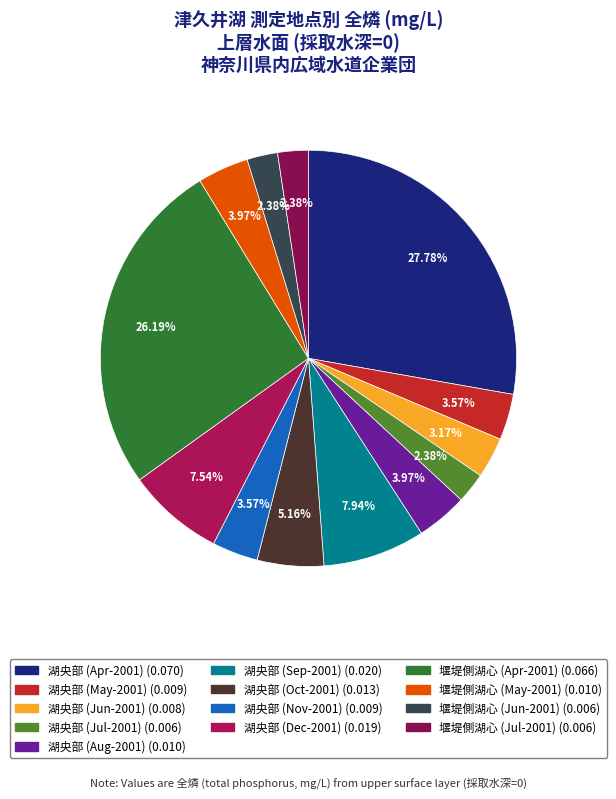

How many slices are in this pie chart?

13